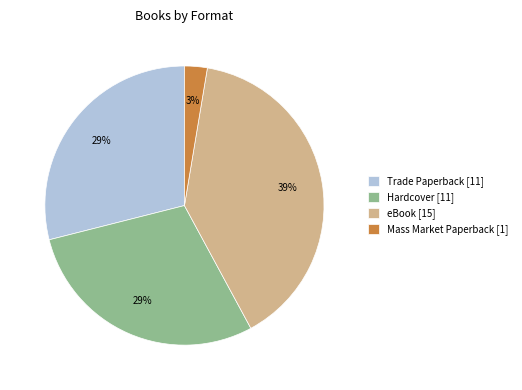

Do eBook [15] and Hardcover [11] together represent more than half of the pie?

Yes